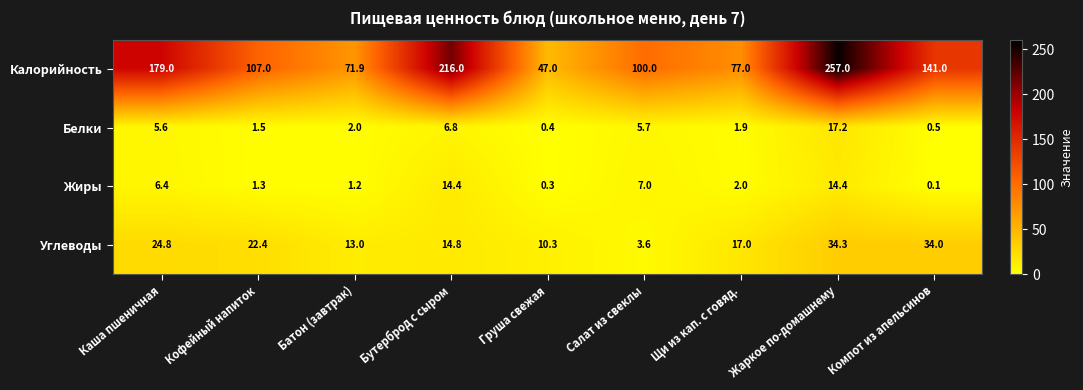

At how many categories does at least one series exceed 0?

9